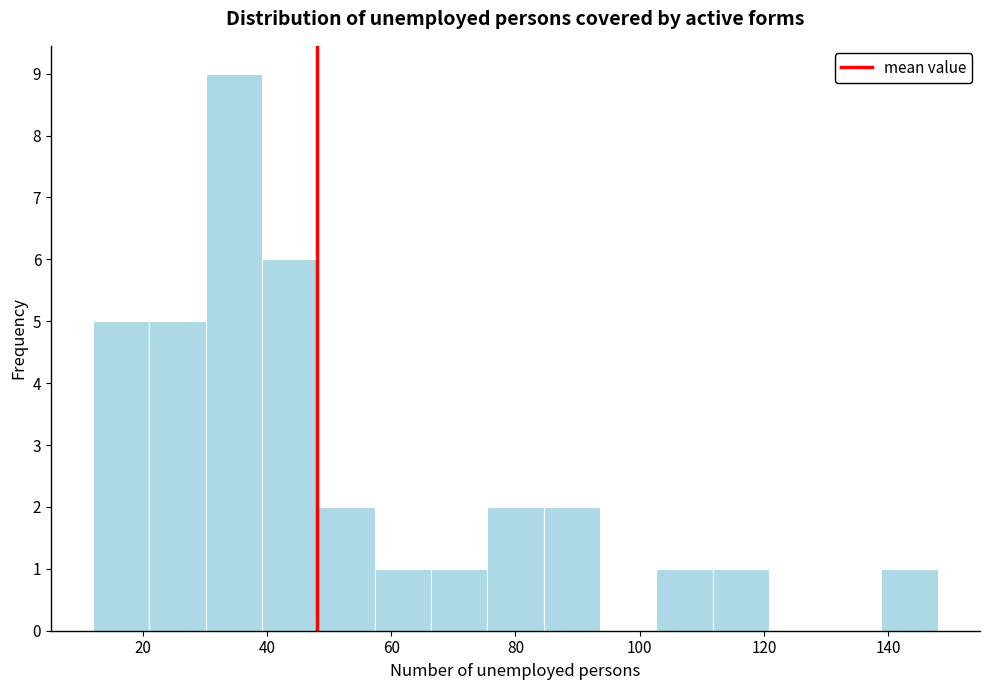

Reading left to right, transcribe this chart: for each bar, give the range it covers on the x-axis and its height. Neither the bar edges nor the heights are printed on the chart, so give them approximately, as read against the axes.

12 to 22: 5
22 to 30: 5
30 to 40: 9
40 to 48: 6
48 to 58: 2
58 to 66: 1
66 to 76: 1
76 to 84: 2
84 to 94: 2
94 to 102: 0
102 to 112: 1
112 to 120: 1
120 to 130: 0
130 to 138: 0
138 to 148: 1